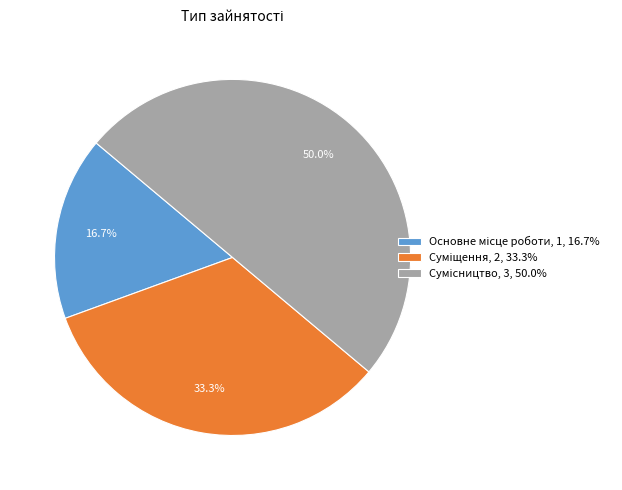

What is the change in value from Основне місце роботи to Сумісництво?

+2